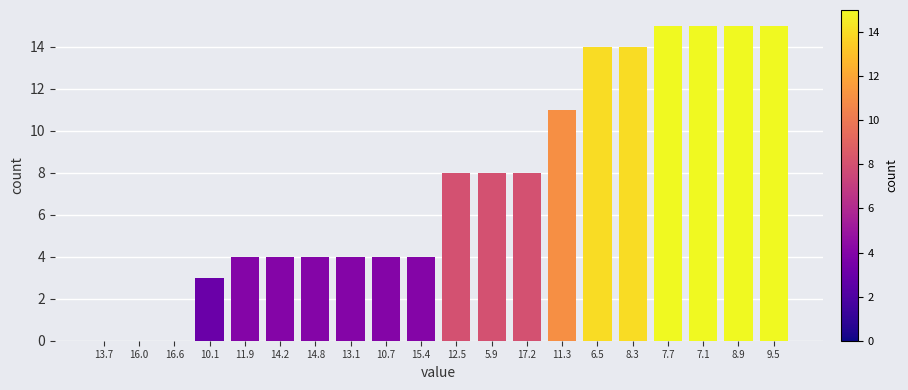

Reading left to right, transcribe all the data shown in this chart.

13.7=0	16.0=0	16.6=0	10.1=3	11.9=4	14.2=4	14.8=4	13.1=4	10.7=4	15.4=4	12.5=8	5.9=8	17.2=8	11.3=11	6.5=14	8.3=14	7.7=15	7.1=15	8.9=15	9.5=15